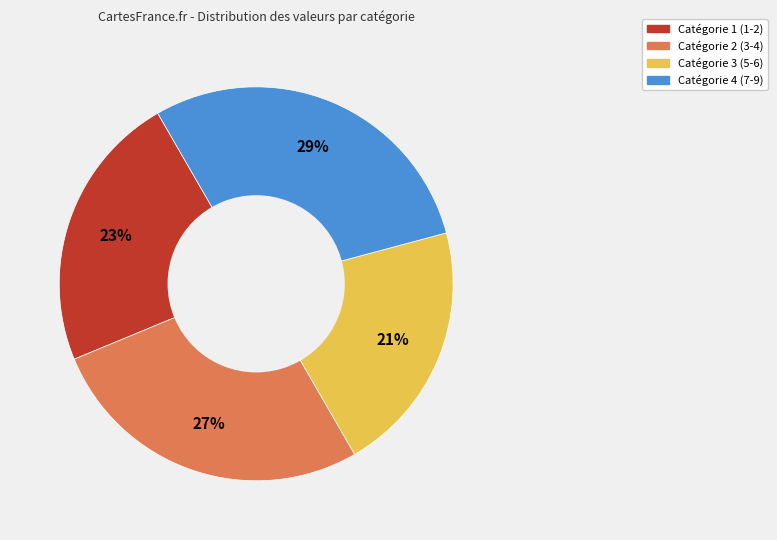

Does any single category account for the majority?

No